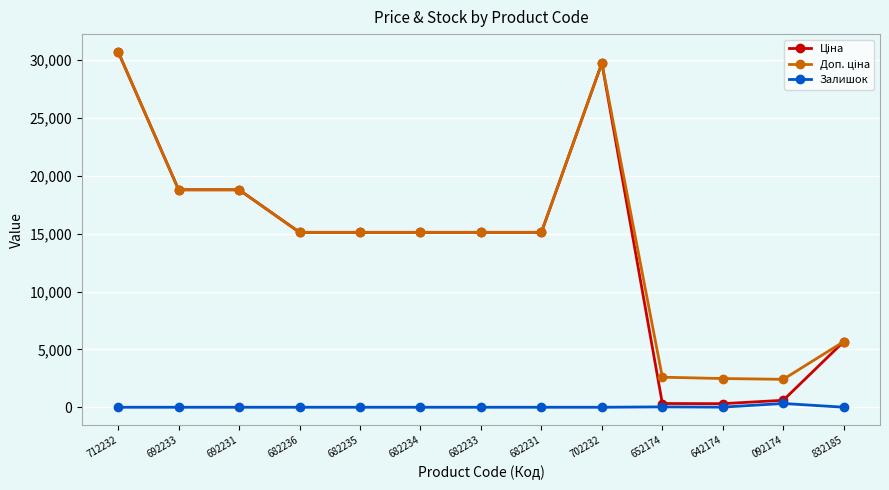

What is the total value across all series at 682236?

30240.0